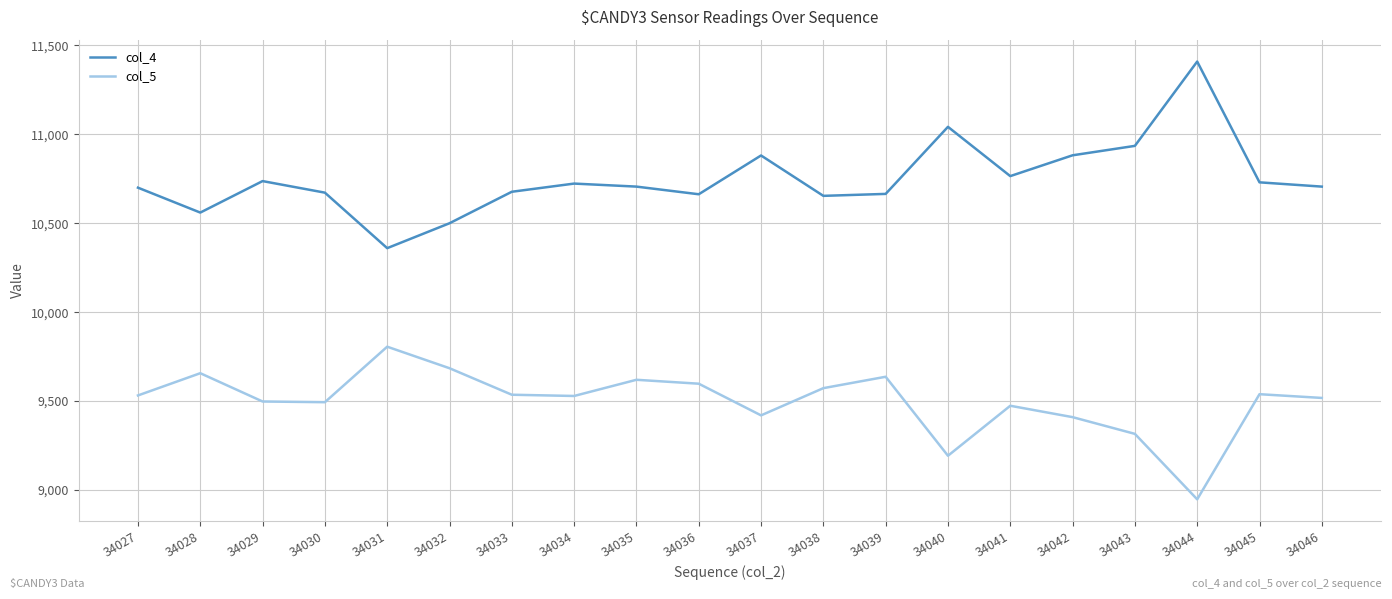

The value of col_4 at 34034 is 10723. True or false?

True